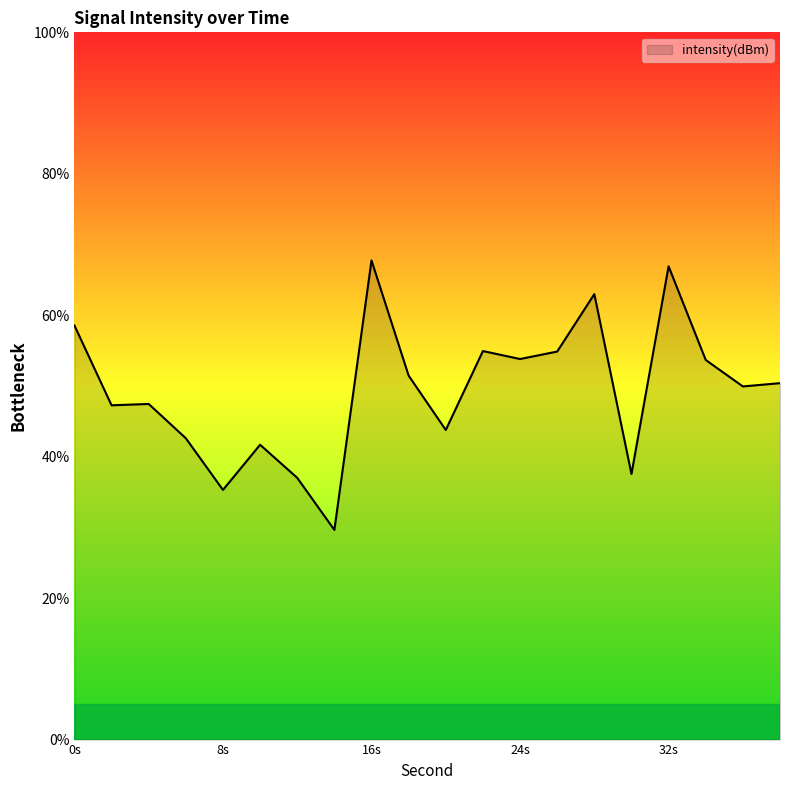

What is the sum of all values?

987.6